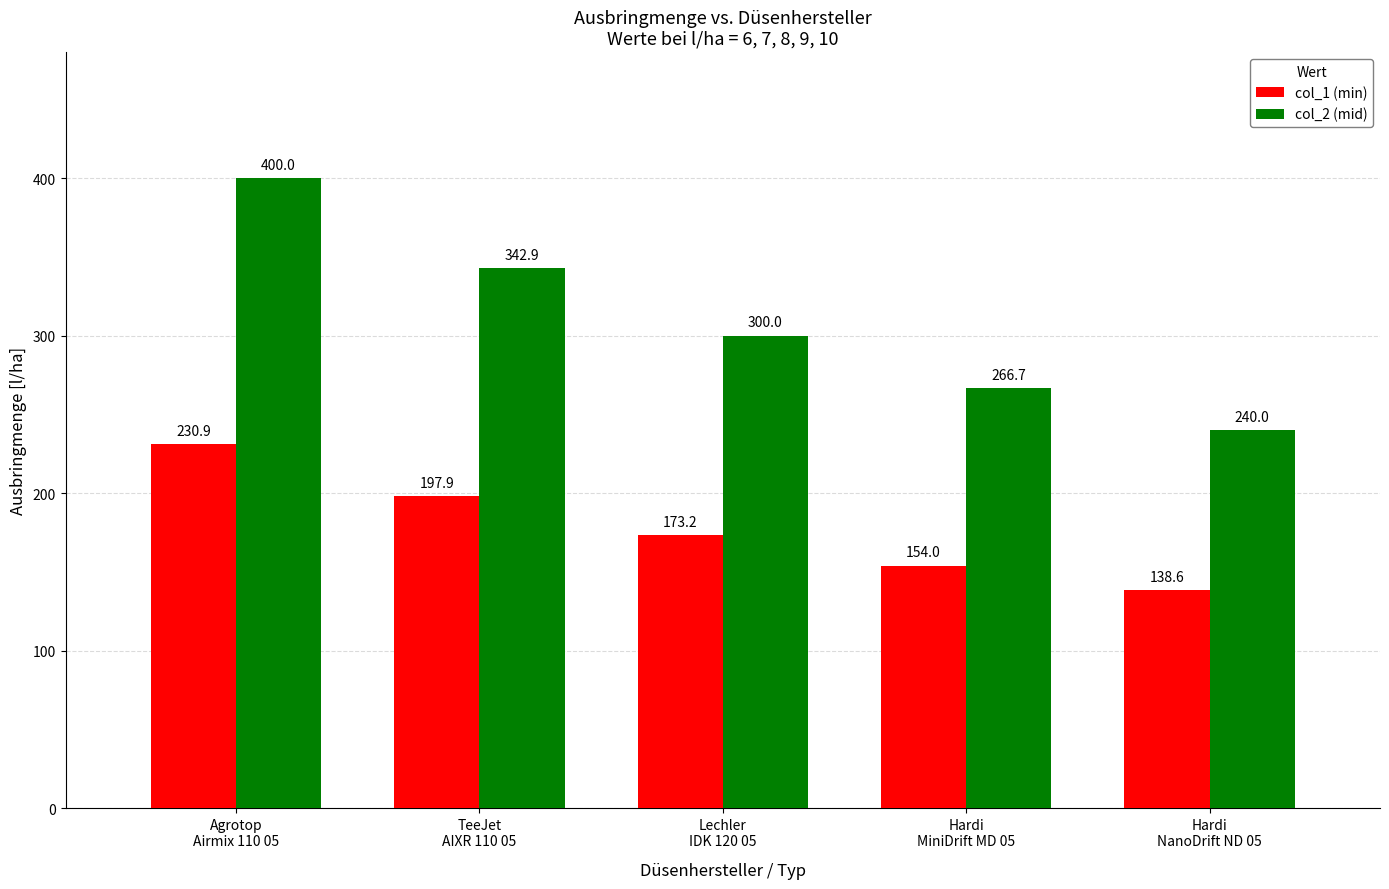

Are the bars horizontal?

No